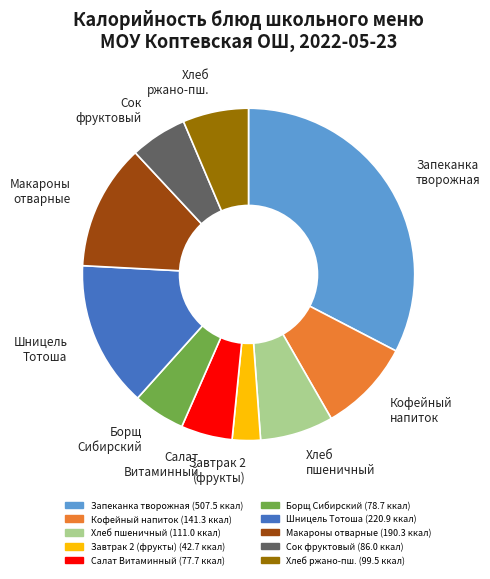

Between Хлеб ржано-пш. and Сок фруктовый, which is larger?

Хлеб ржано-пш.